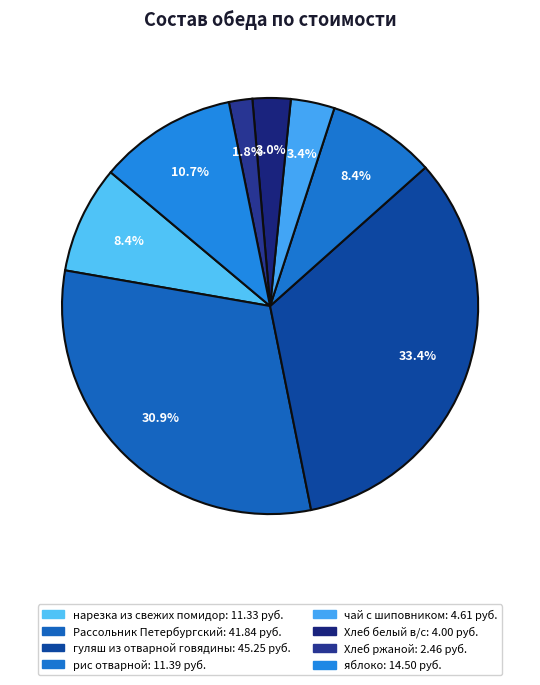

How many slices are in this pie chart?

8